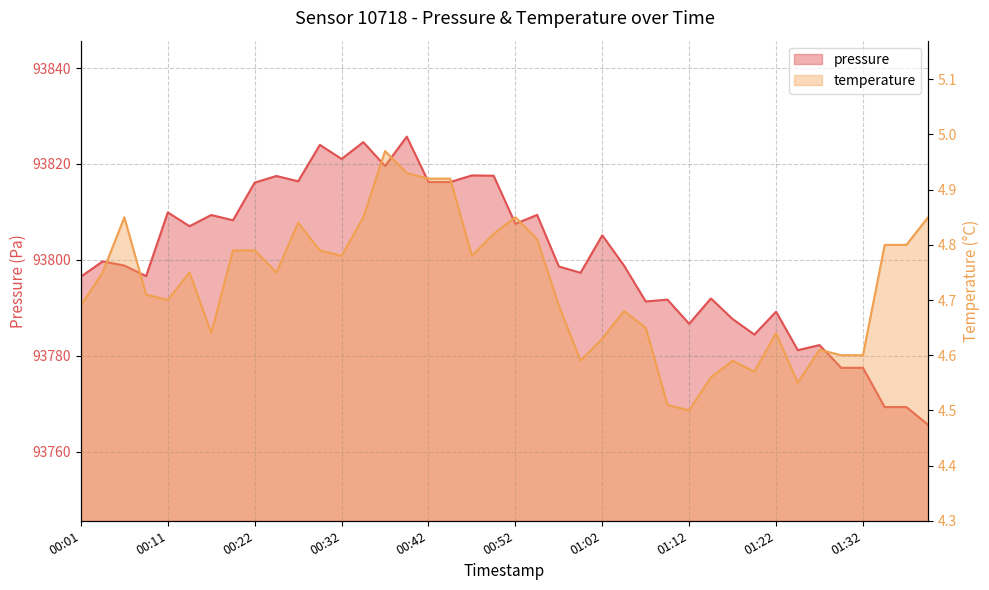

Which series changed the most between 00:49 and 01:04?

pressure